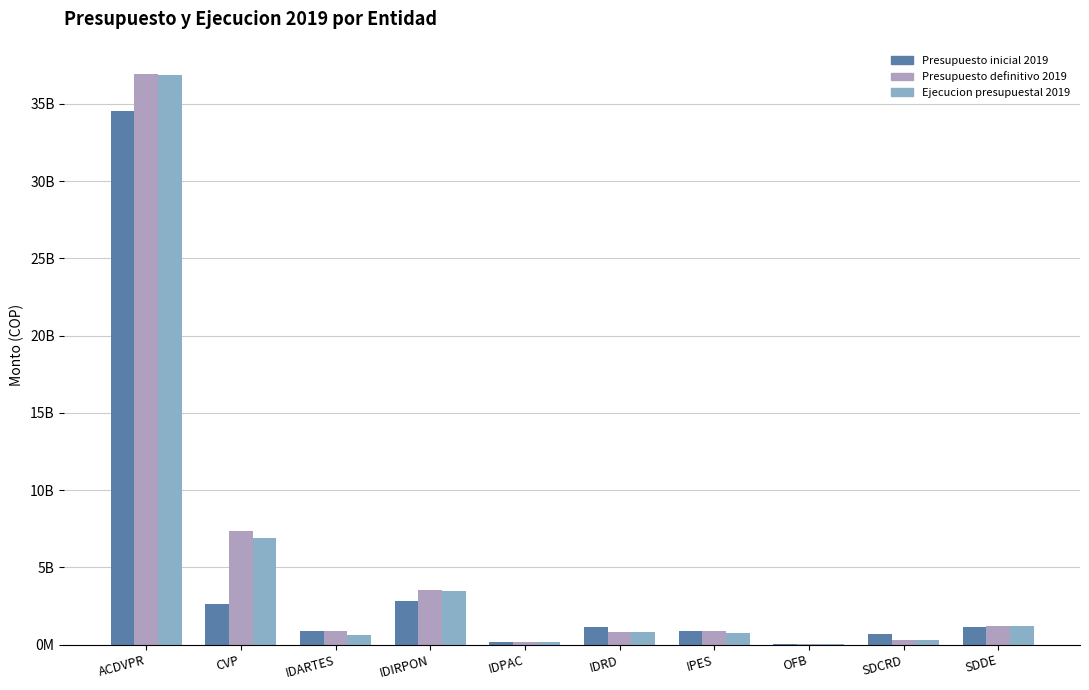

Which series has the largest total across all categories?

Presupuesto definitivo 2019